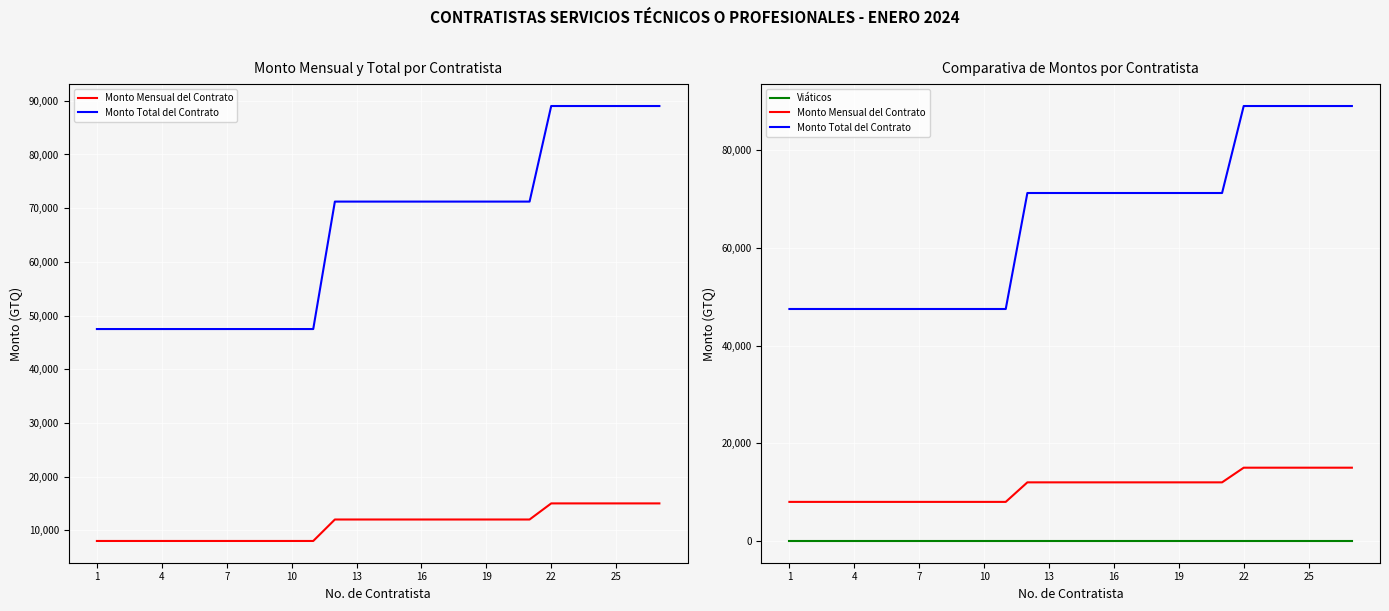

Rank the series by their maximum value, from lowest to highest.

Viáticos, Monto Mensual del Contrato, Monto Total del Contrato